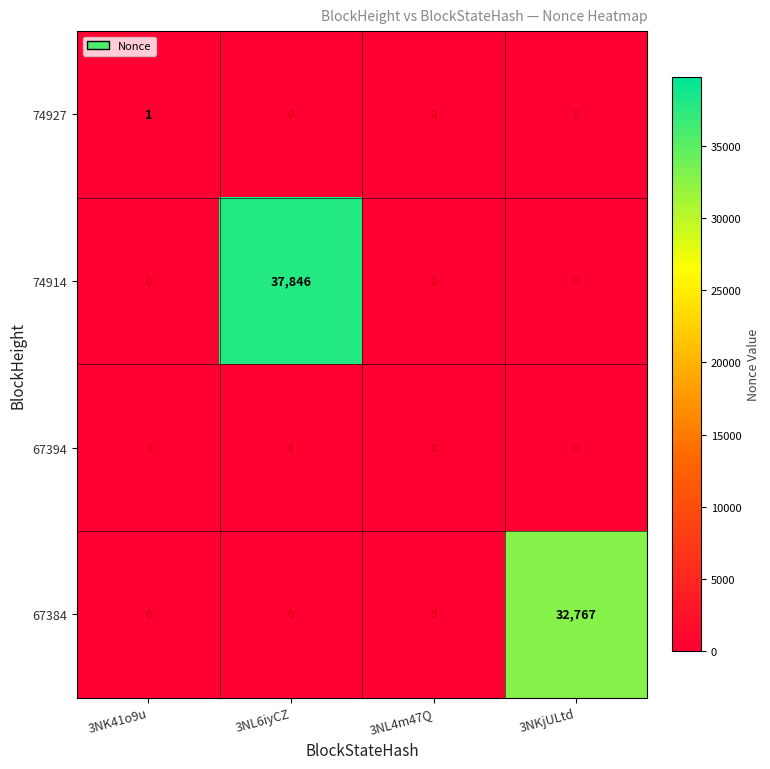

Rank the series by their maximum value, from highest to lowest.

74914, 67384, 74927, 67394